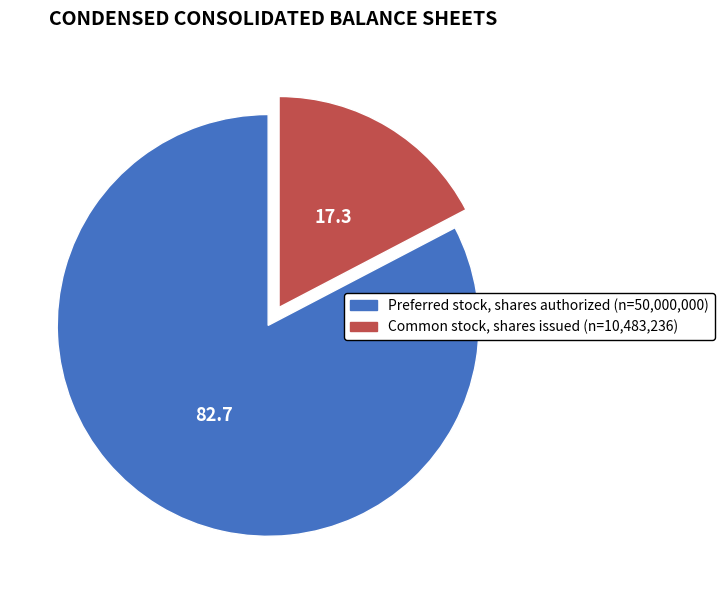

The Common stock, shares issued slice represents 17% of the pie. True or false?

True